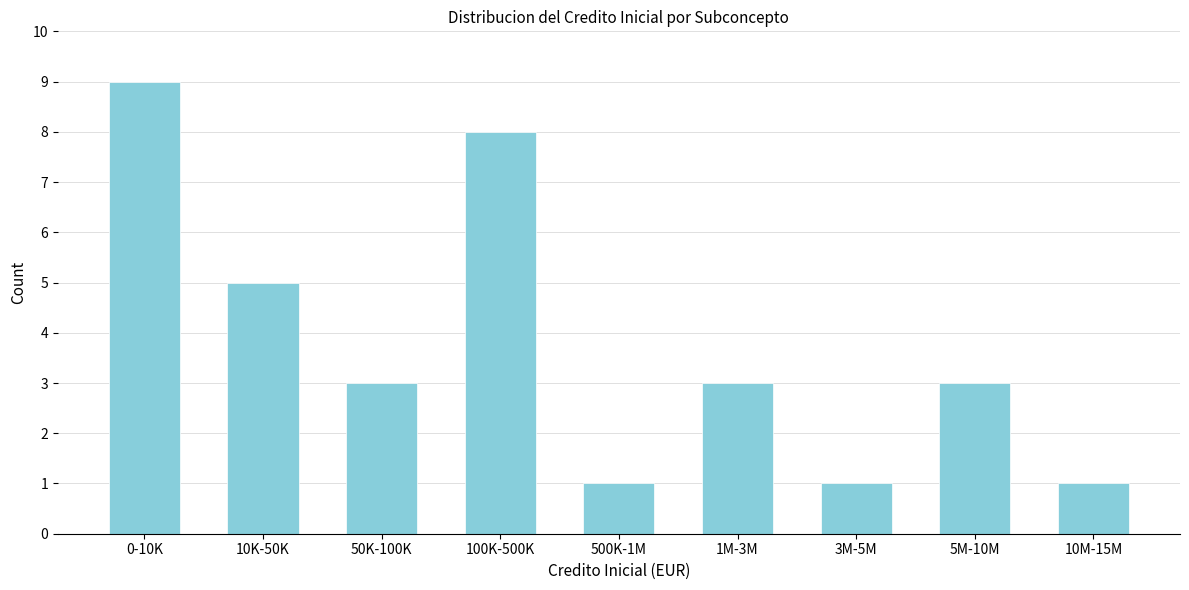

Reading left to right, extract all data points from this chart.

9	5	3	8	1	3	1	3	1